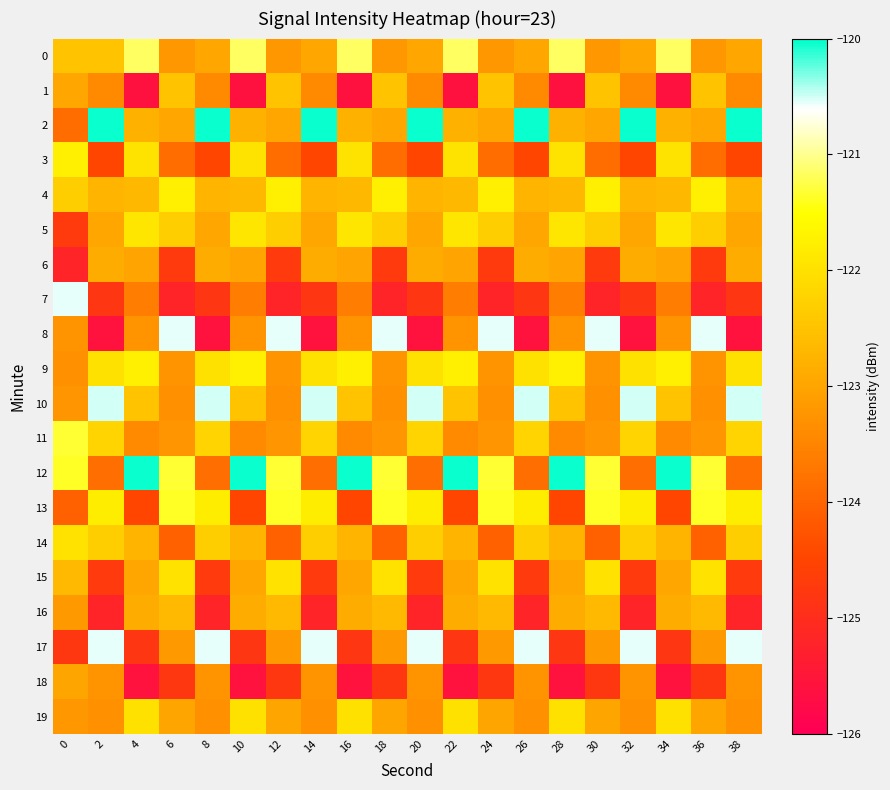

What is the difference between the highest and lowest values at 26?

5.6